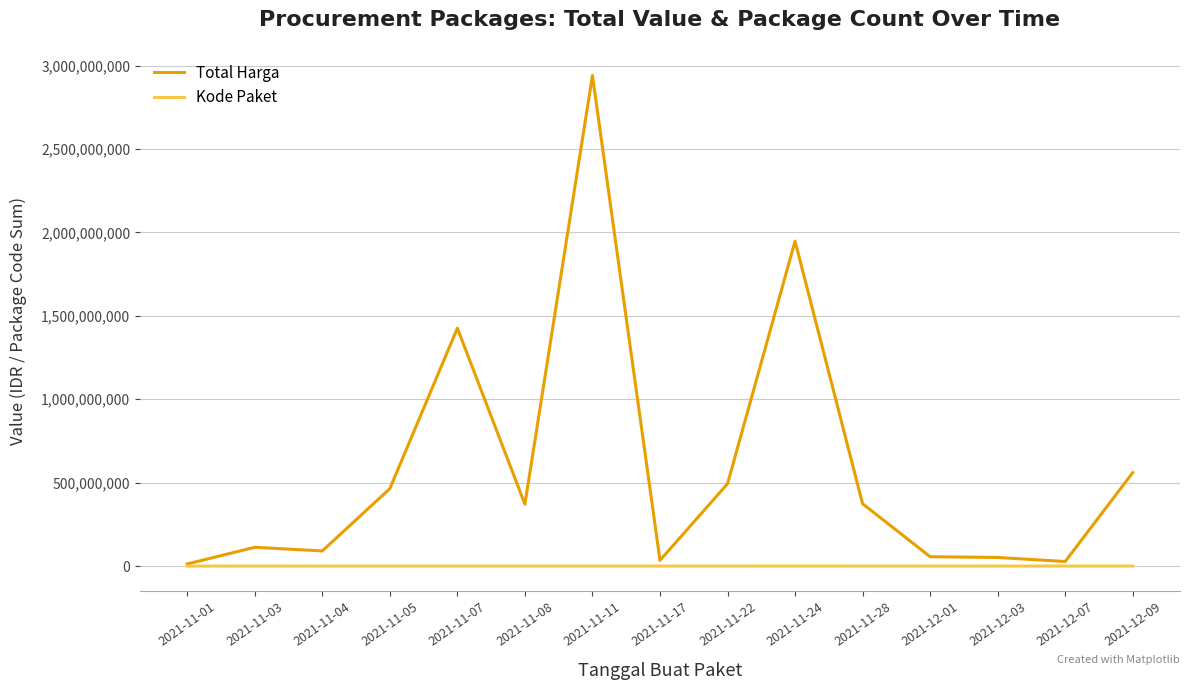

At which category is the sum across all series the highest?

2021-11-11